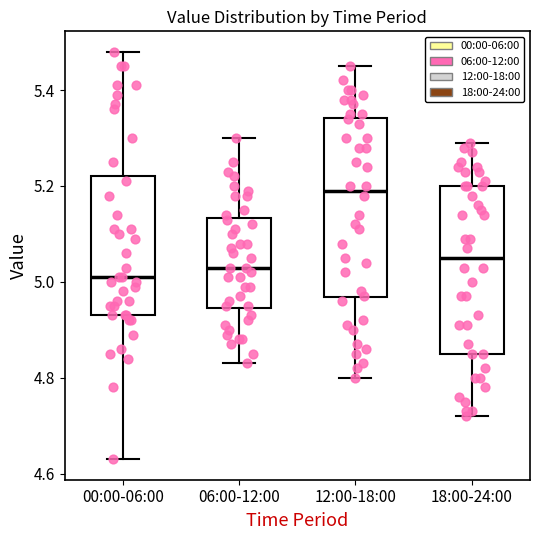

Where is the lower edge of the box for 12:00-18:00 on the y-axis? The values are not printed on the chart, so give them approximately, as read against the axis.

4.96